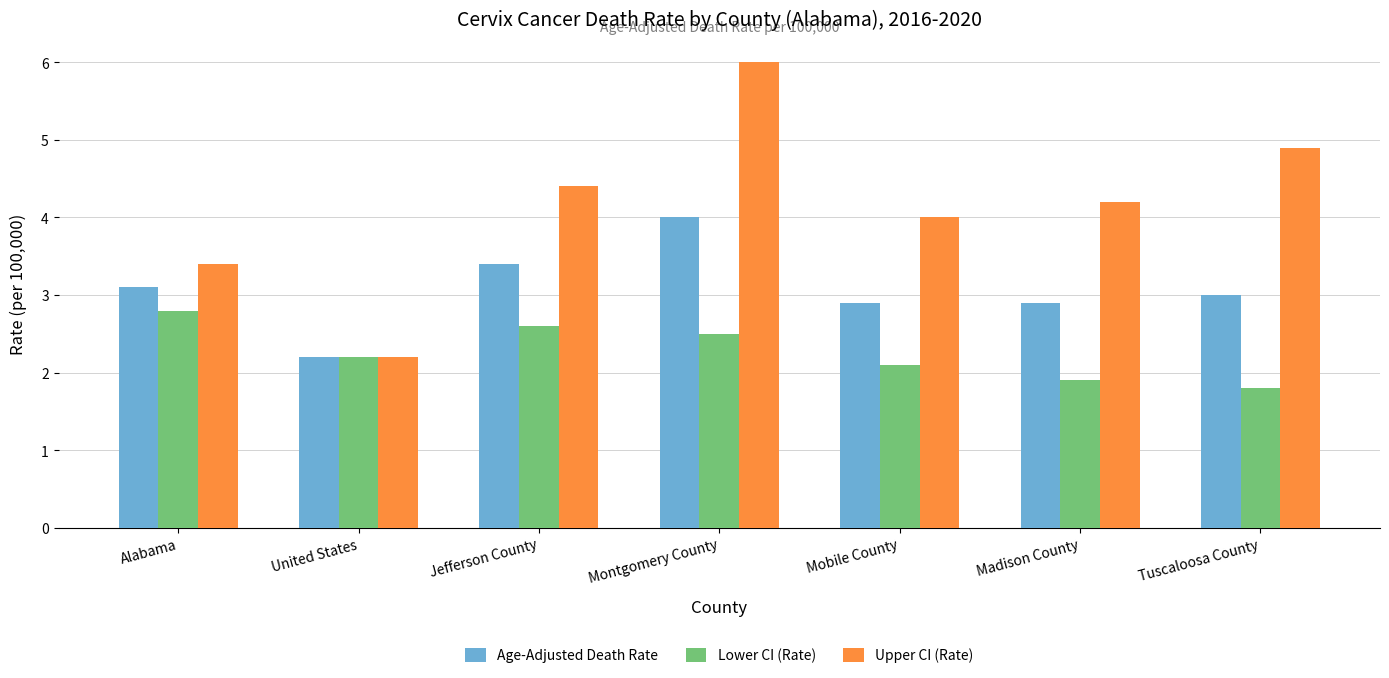

What is the highest value of the Lower CI (Rate) series?

2.8